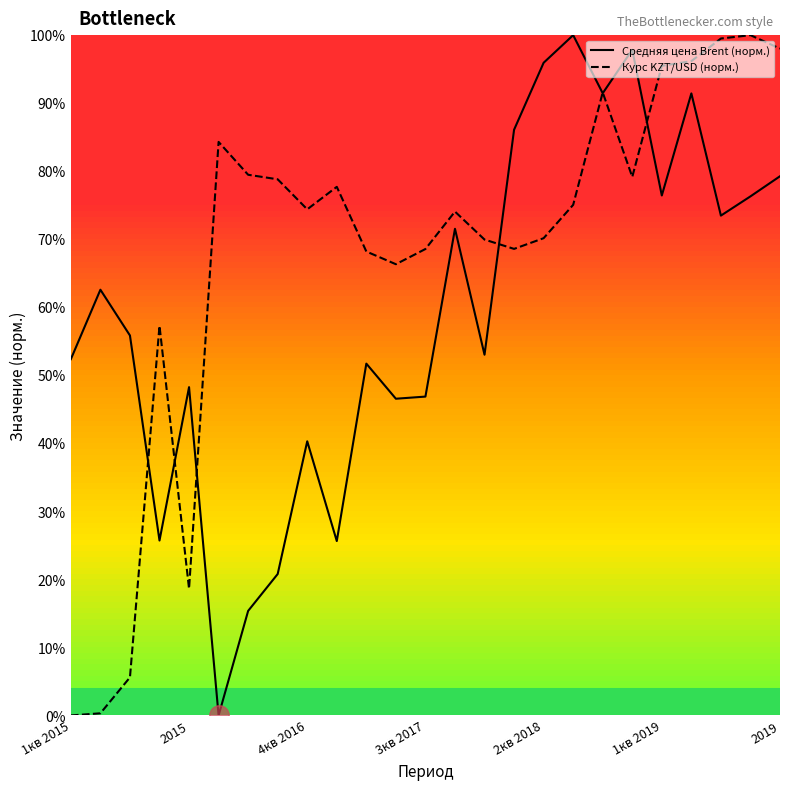

What is the highest value of the Курс KZT/USD (норм.) series?

100.0